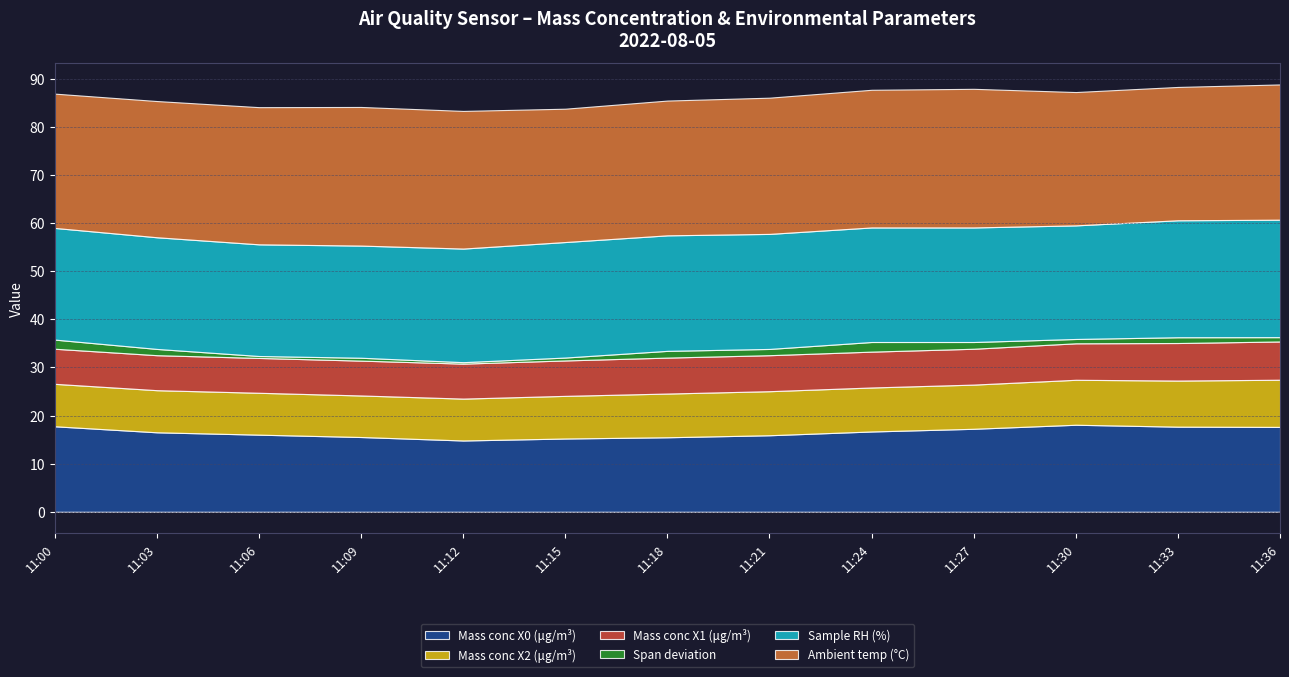

How many lines are shown in the chart?

6